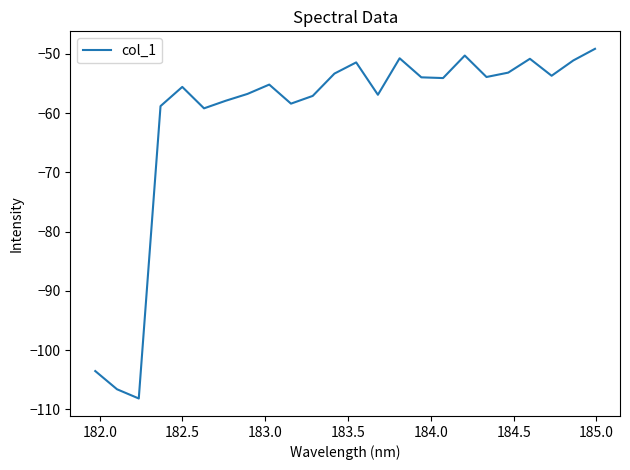

What is the minimum value shown in the chart?

-108.2